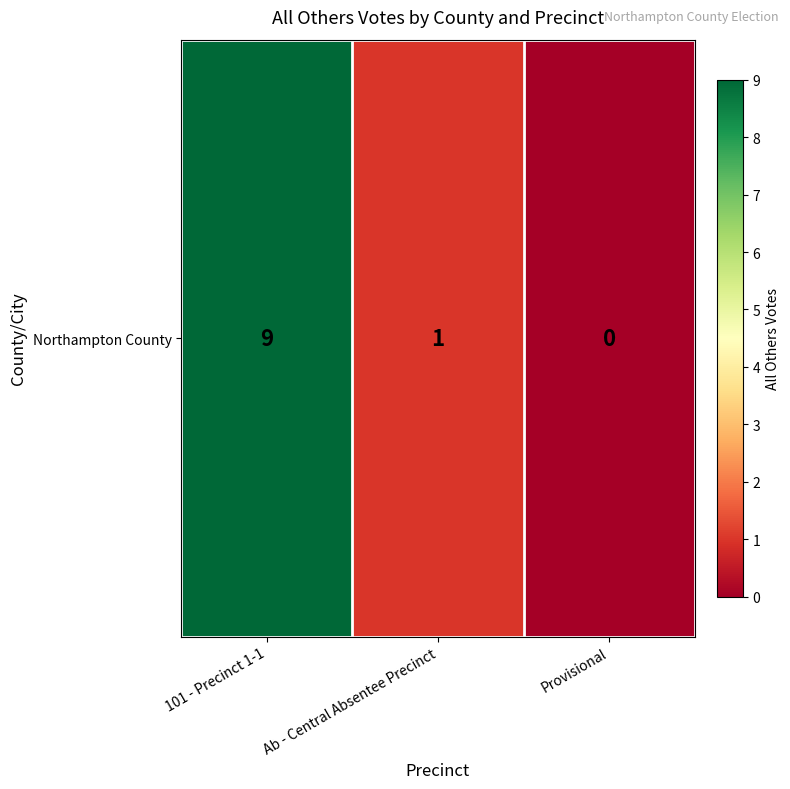

What is the sum of all values?

10